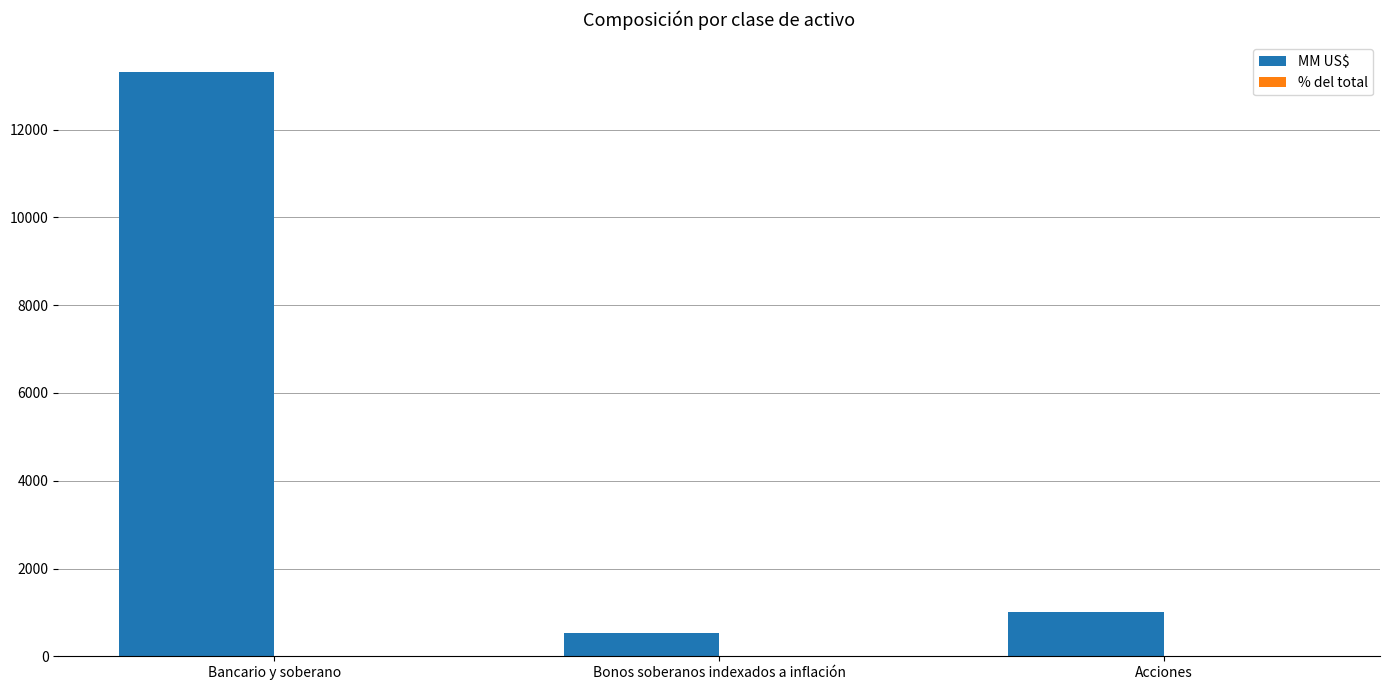

At which category is the sum across all series the highest?

Bancario y soberano